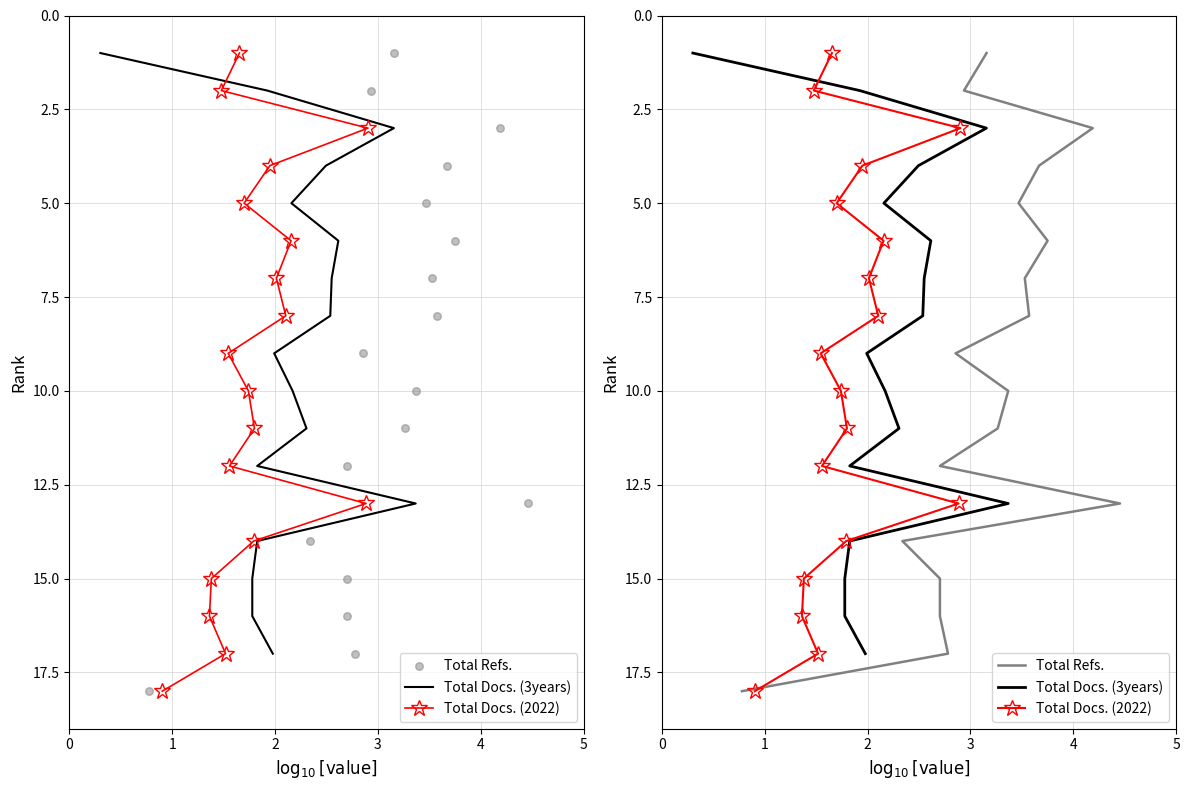

What are all the series names shown in the legend?

Total Docs. (3years), Total Docs. (2022), Total Refs.